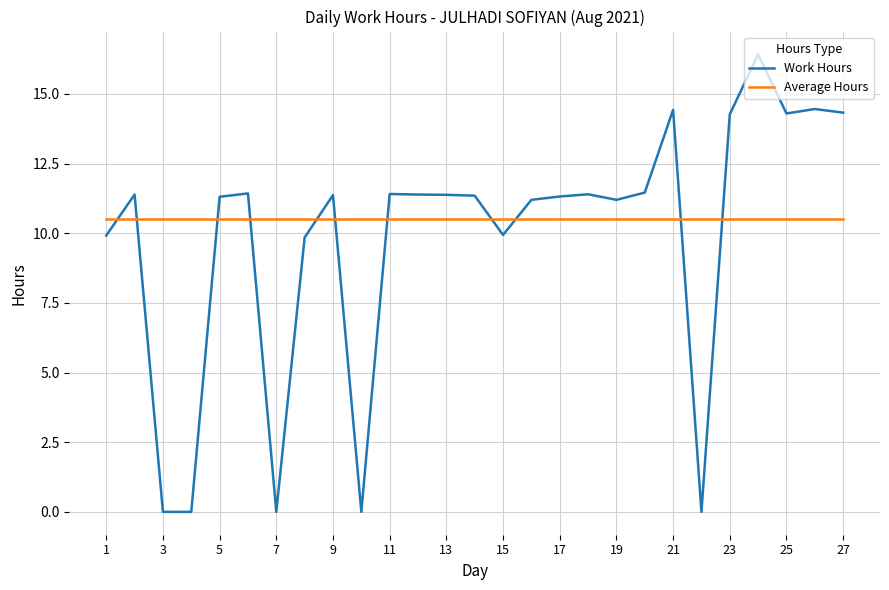

Which series has the largest range (max minus min)?

Work Hours